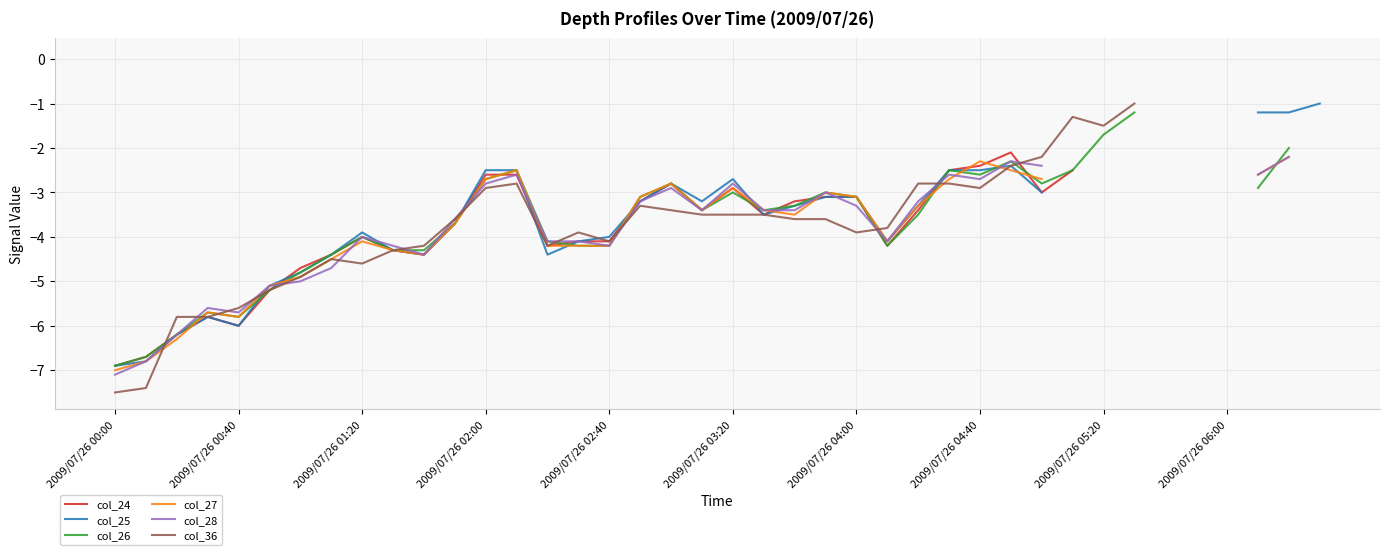

At which category is the sum across all series the highest?

29